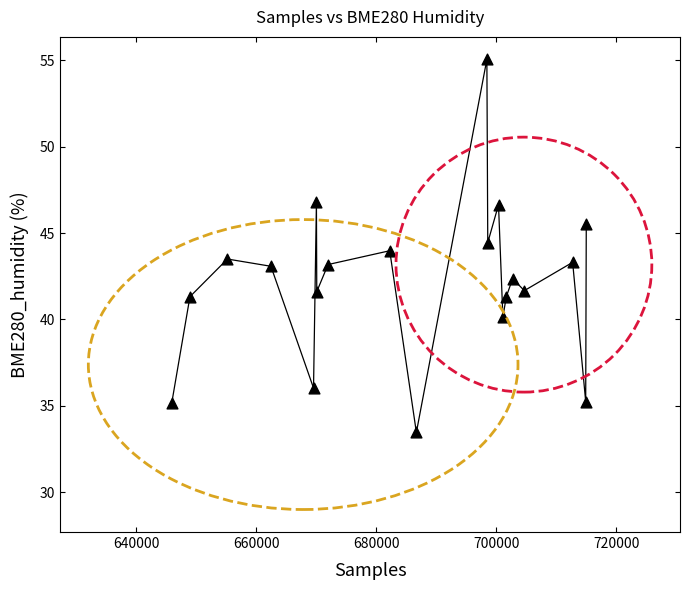

What is the range of X values (max minus min)?

69052.0